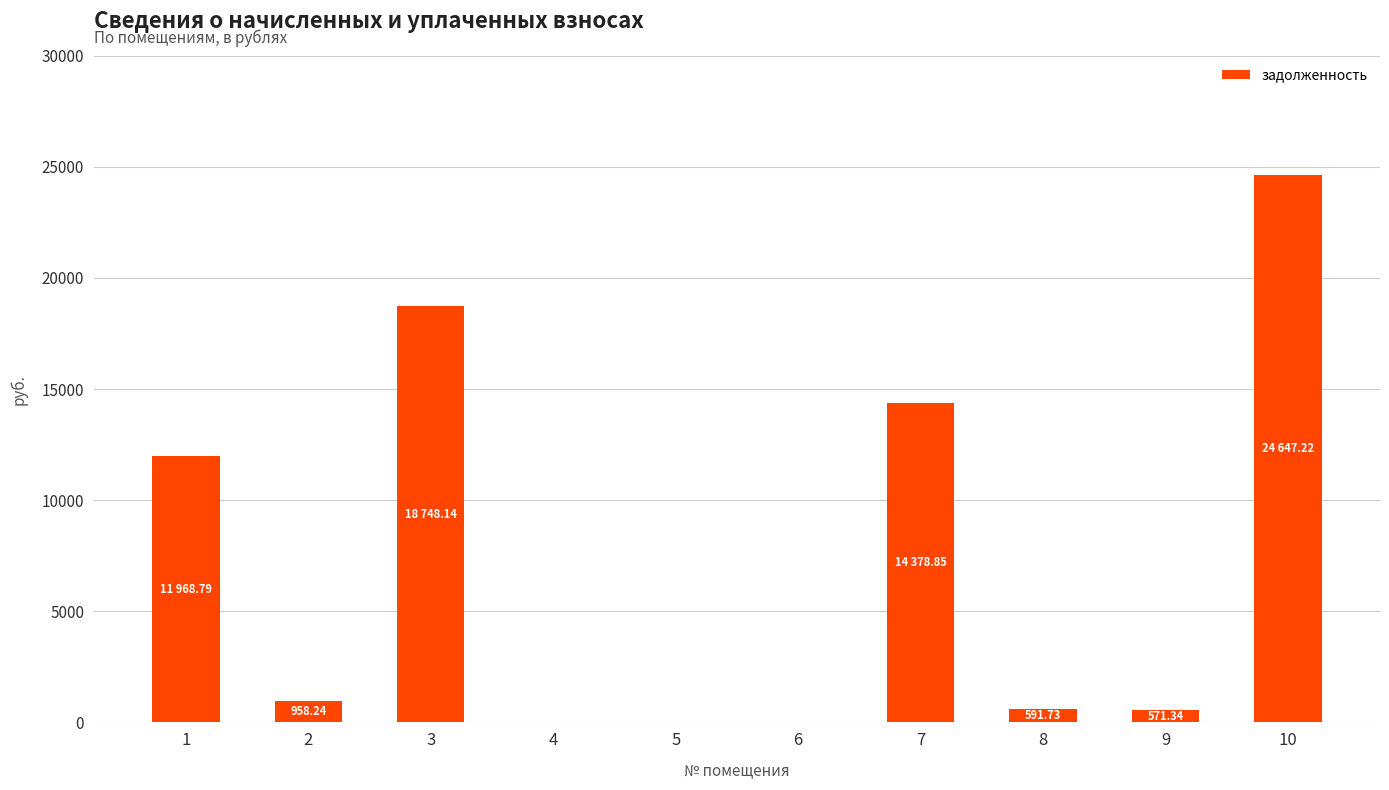

What is the sum of all values?

71864.3